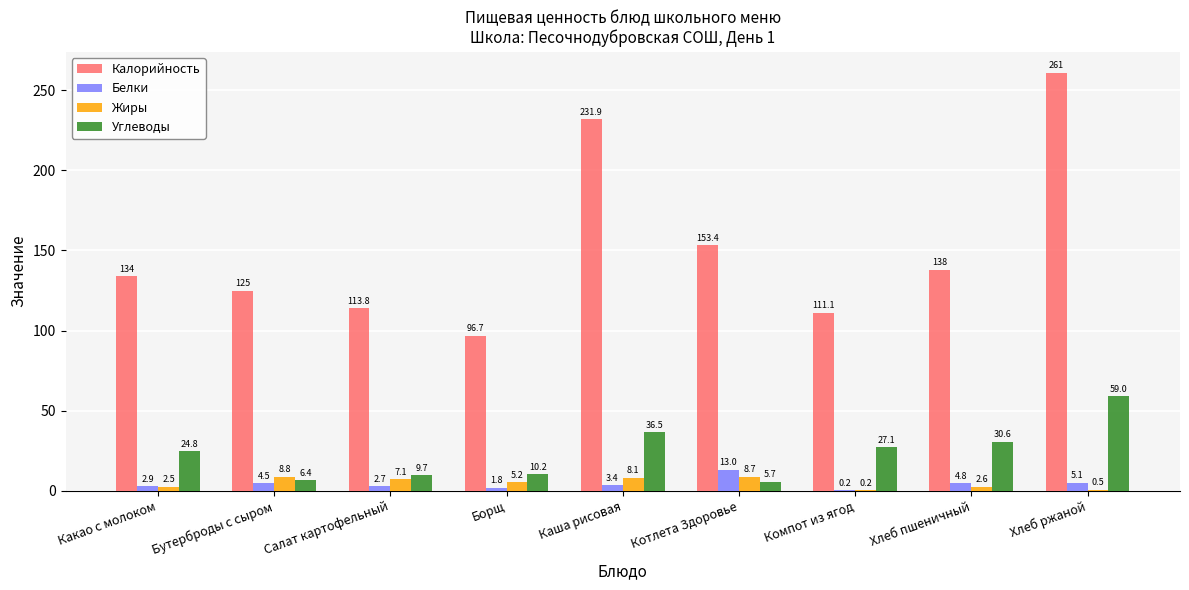

What is the average value of the Белки series?

4.3